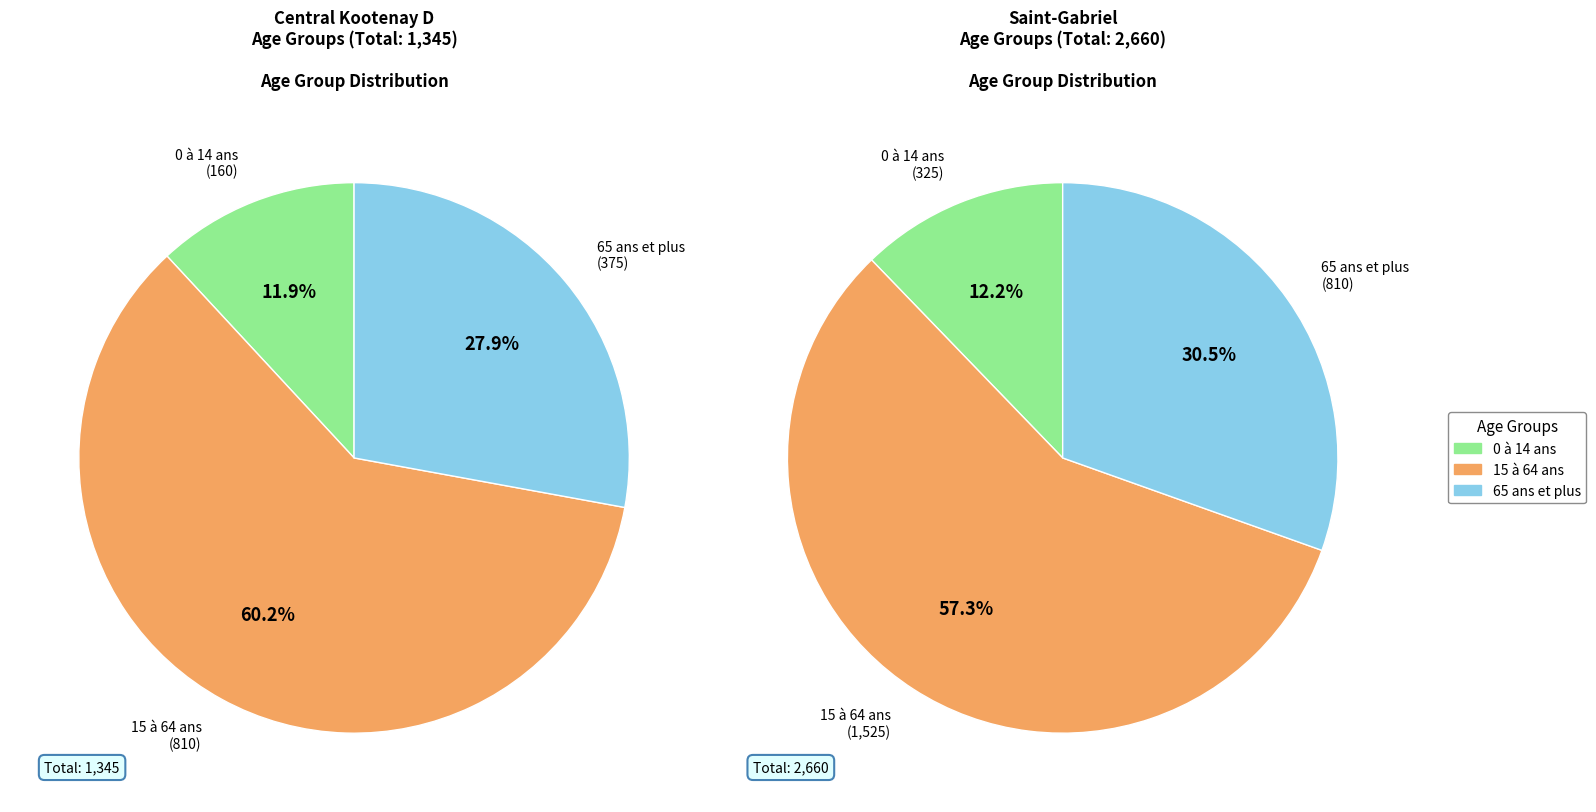

Which category has the biggest portion of the pie?

15 à 64 ans